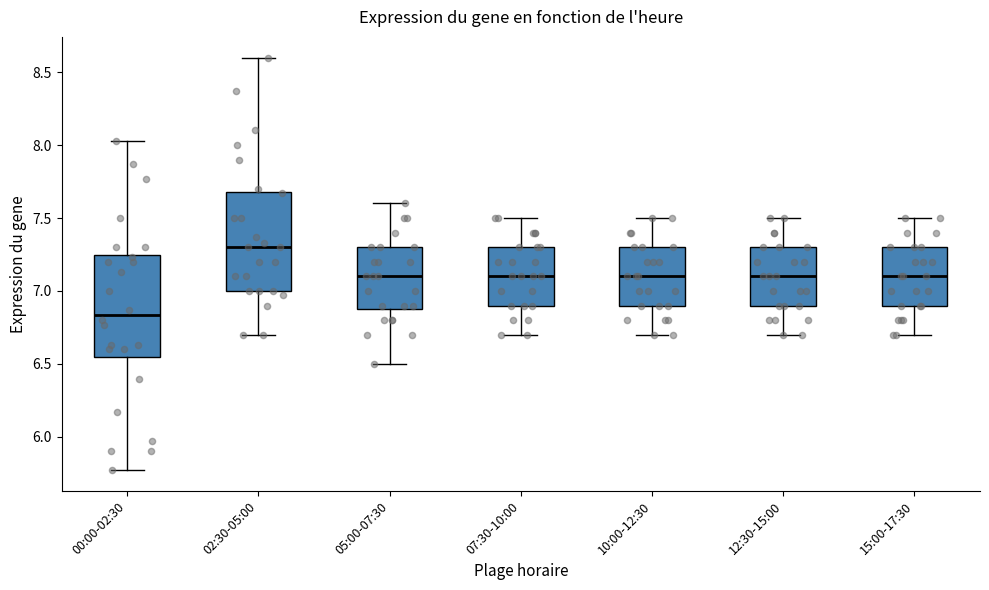

Where does the upper whisker of the box for 15:00-17:30 end on the y-axis? The values are not printed on the chart, so give them approximately, as read against the axis.

7.50